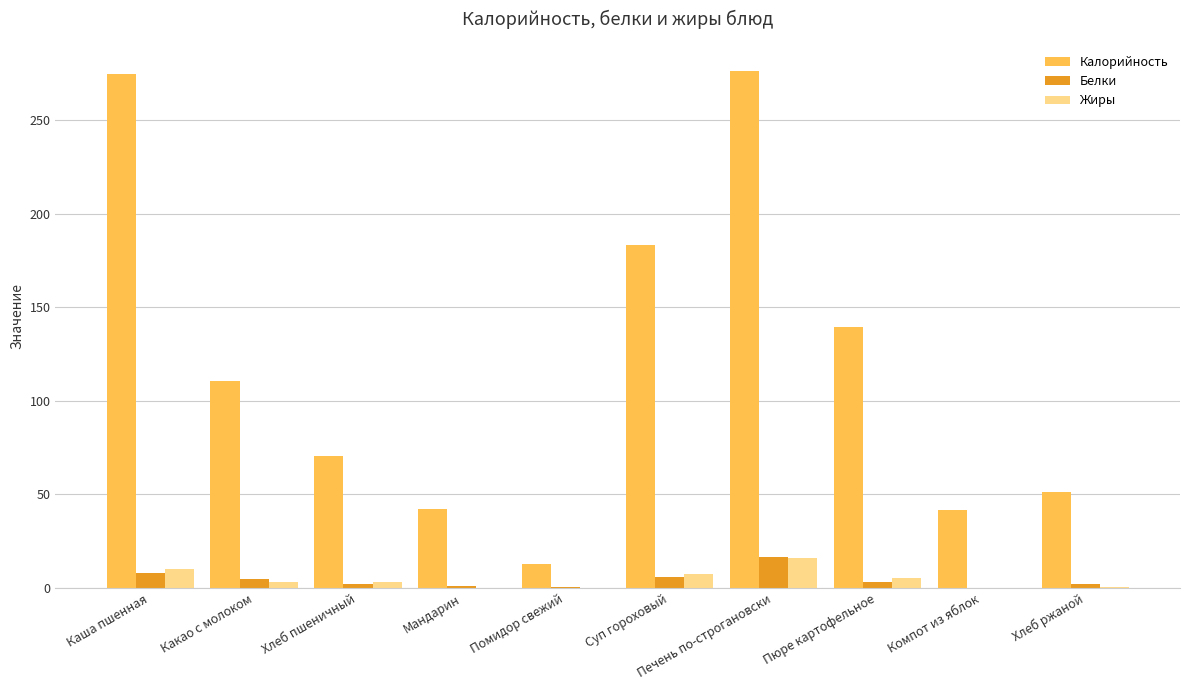

Which series changed the most between Каша пшенная and Какао с молоком?

Калорийность